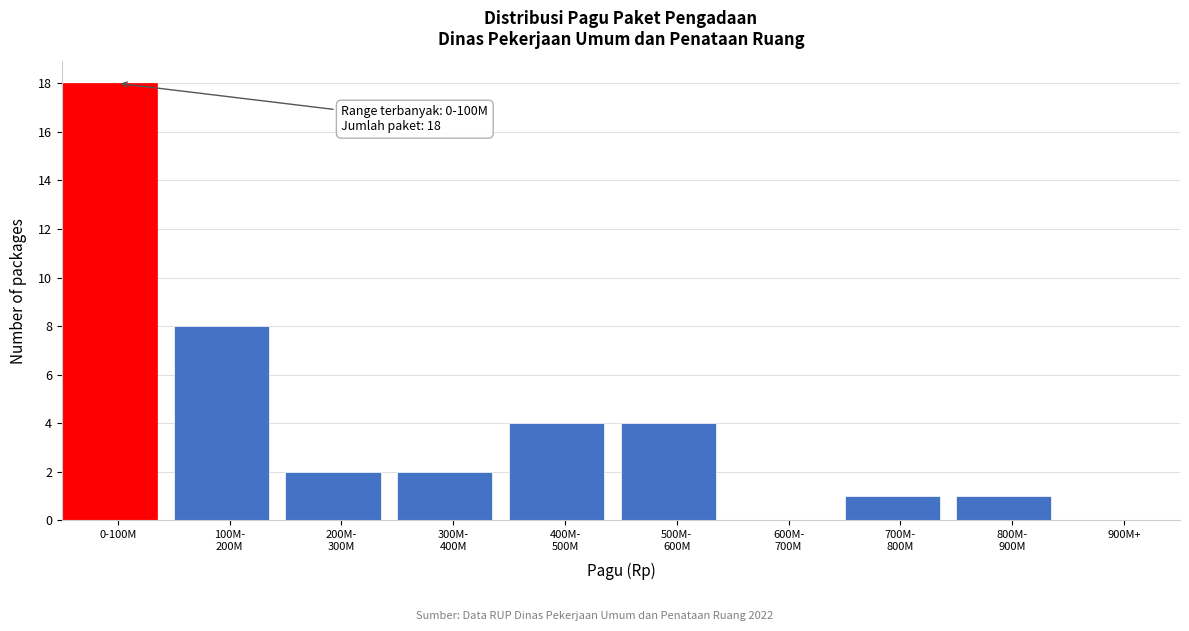

Which category has the highest value across all series?

0-100M